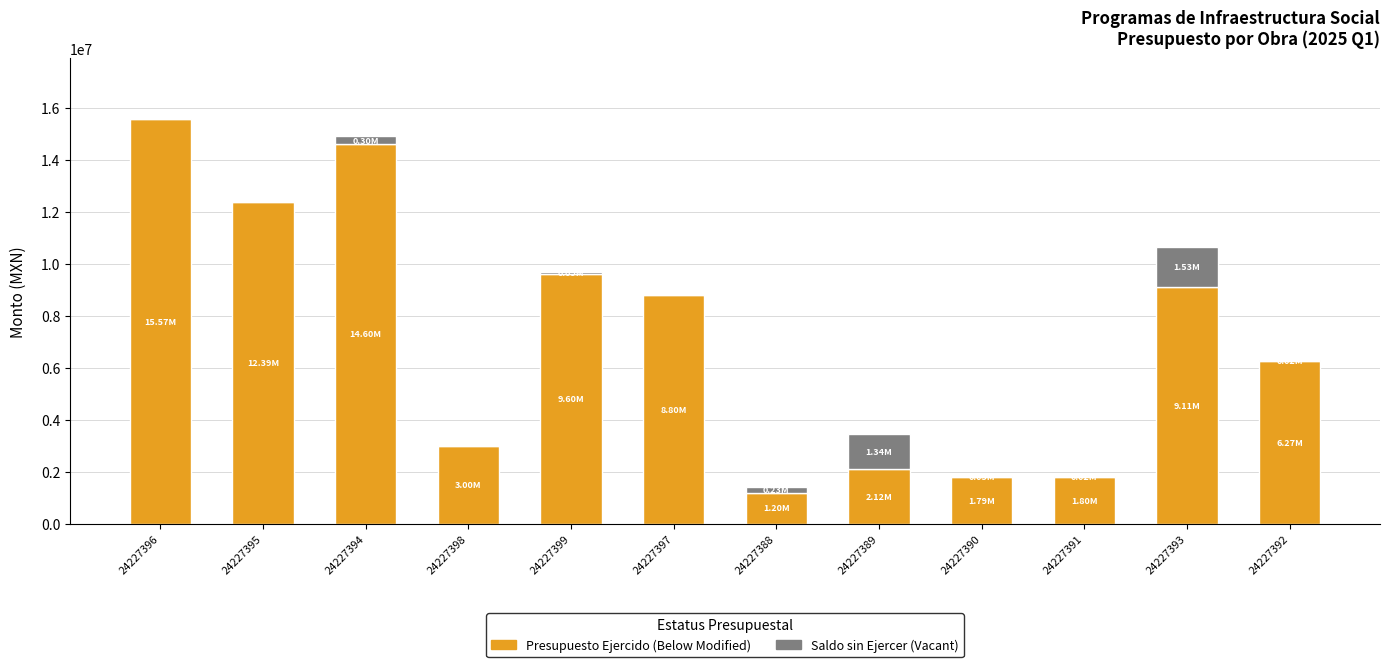

What are all the series names shown in the legend?

Presupuesto Ejercido (Below Modified), Saldo sin Ejercer (Vacant)